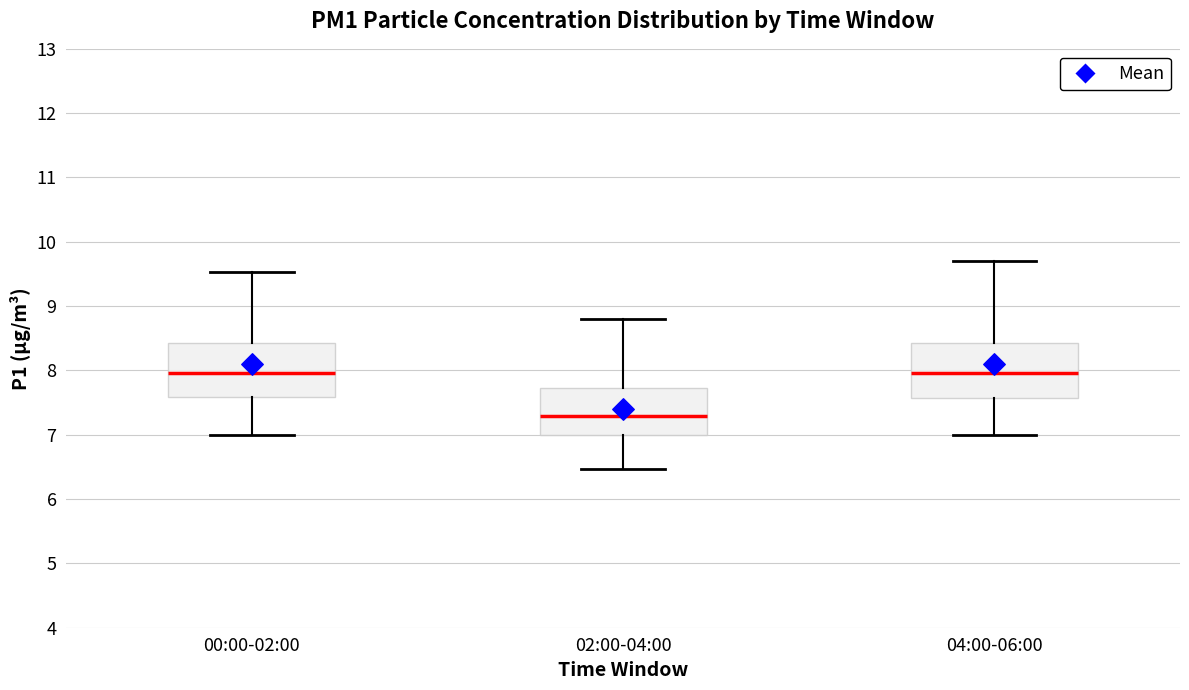

Reading left to right, read every box against the y-axis: the position of its median line, the range the box covers, and the ends of its whiskers. The values are not printed on the chart, so give them approximately, as read against the axis.

00:00-02:00: median 8.0, box 7.6 to 8.4, whiskers 7.0 to 9.5
02:00-04:00: median 7.3, box 7.0 to 7.7, whiskers 6.5 to 8.8
04:00-06:00: median 8.0, box 7.6 to 8.4, whiskers 7.0 to 9.7